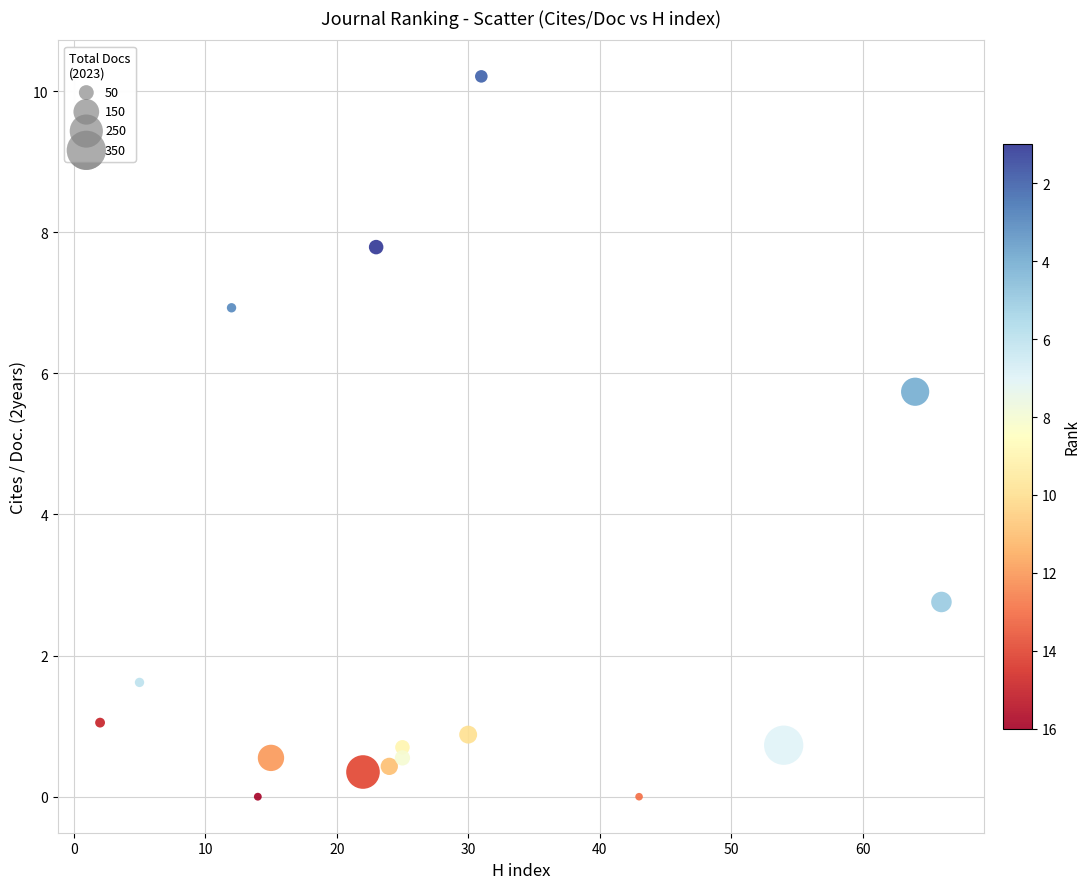

What is the range of Y values (max minus min)?

10.2